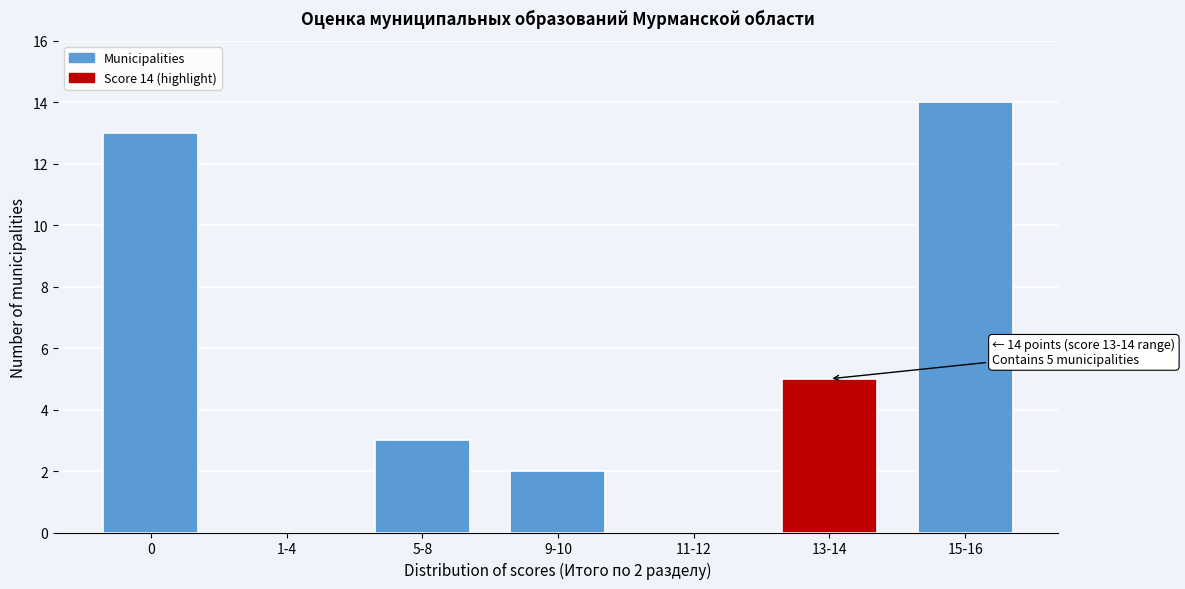

Reading left to right, extract all data points from this chart.

0=13	1-4=0	5-8=3	9-10=2	11-12=0	13-14=5	15-16=14